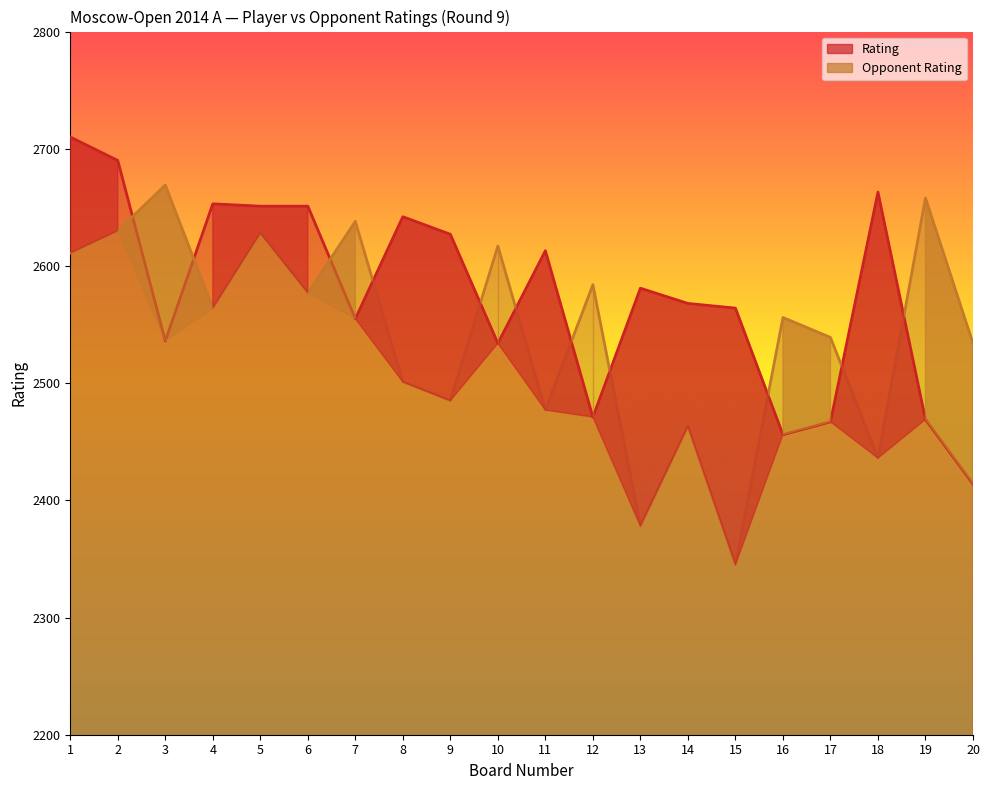

Which series has the widest spread of values?

Opponent Rating